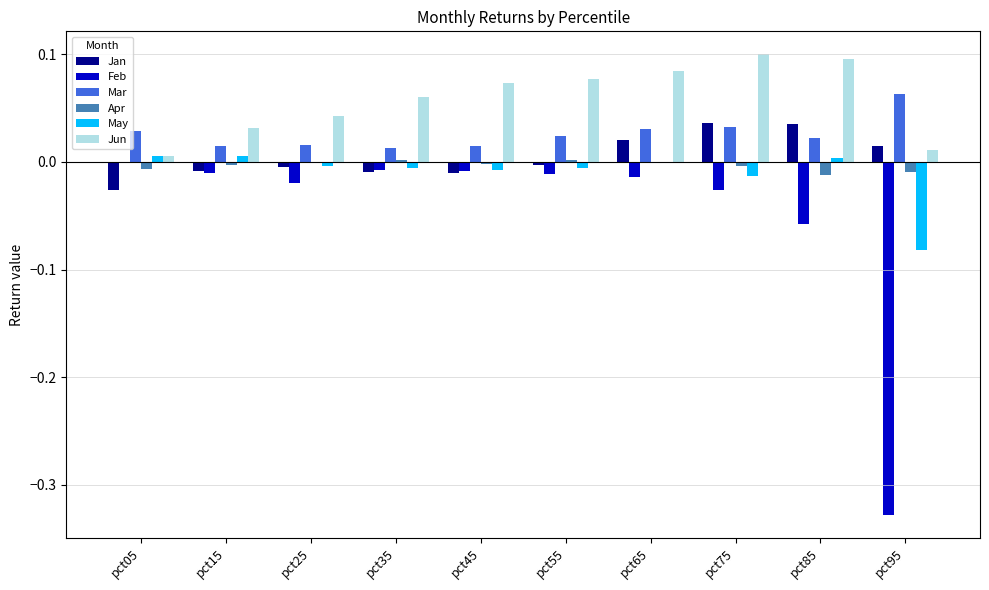

What is the difference between the Feb values at pct55 and pct95?

0.3